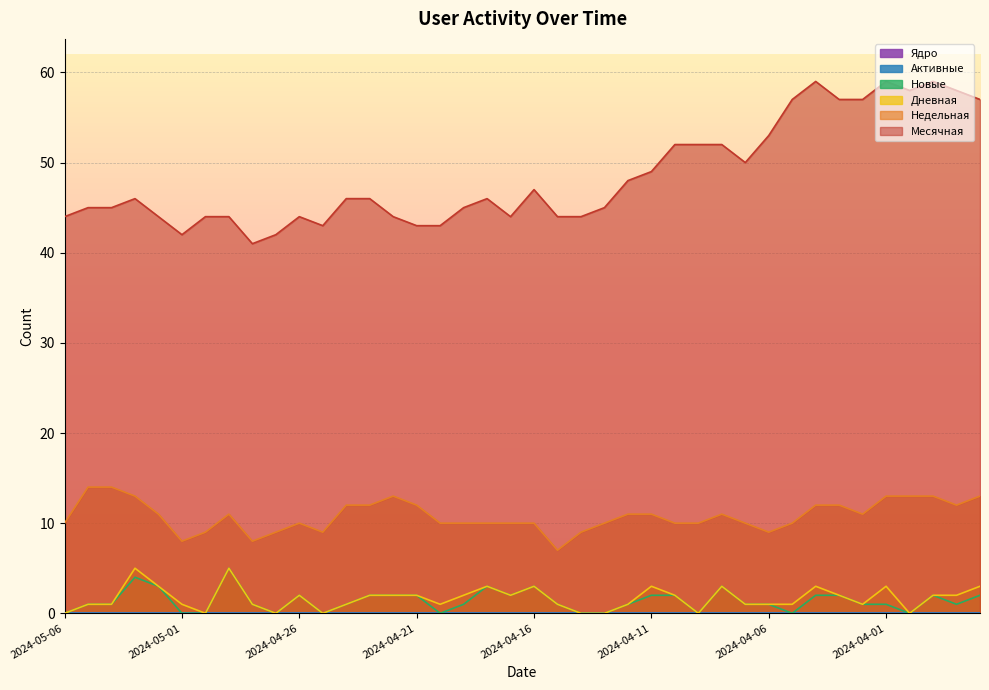

True or false: Месячная and Дневная cross at least once.

False